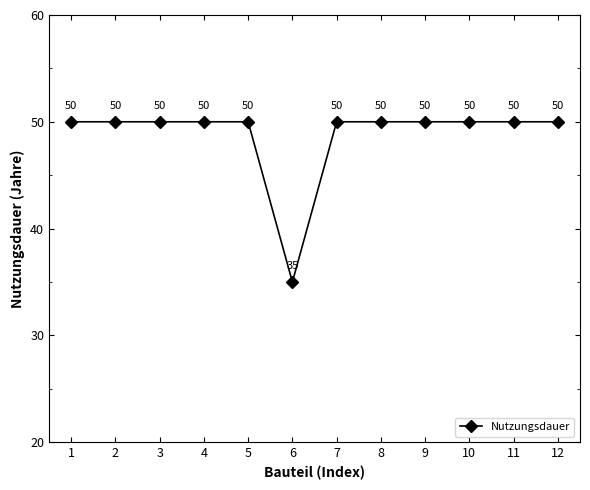

True or false: the data has more than 1 interior local peaks.

False